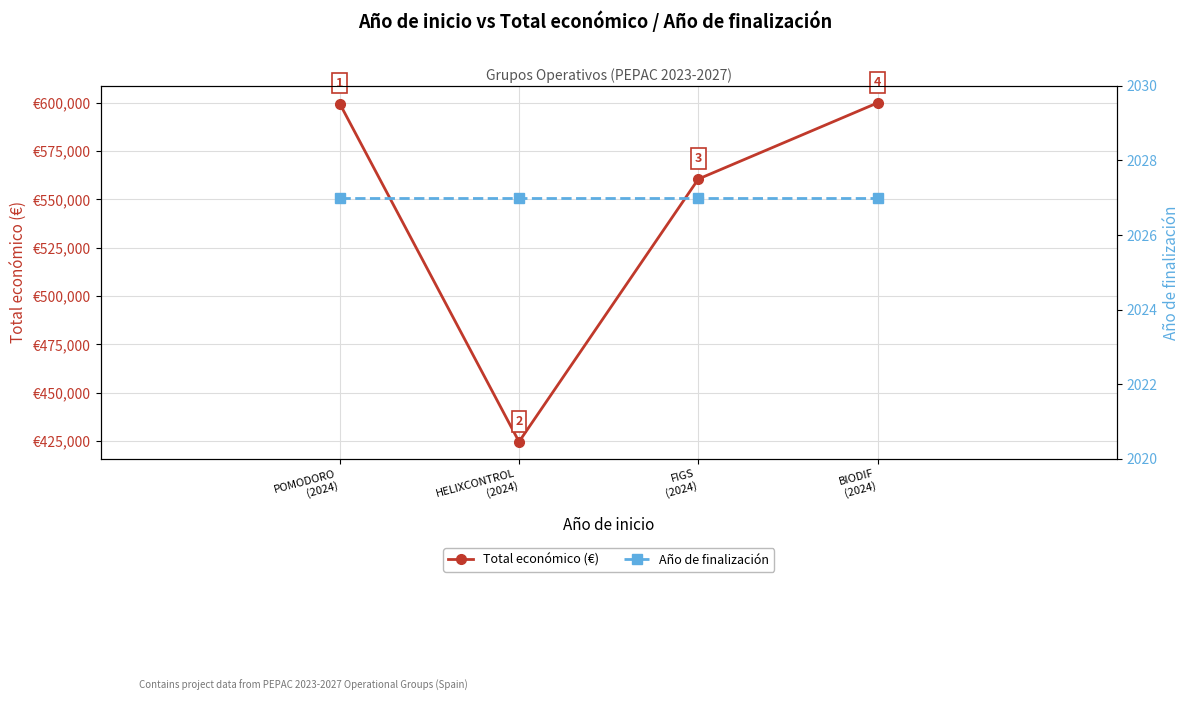

What is the value of the Año de finalización point at the 2nd from the left?

2027